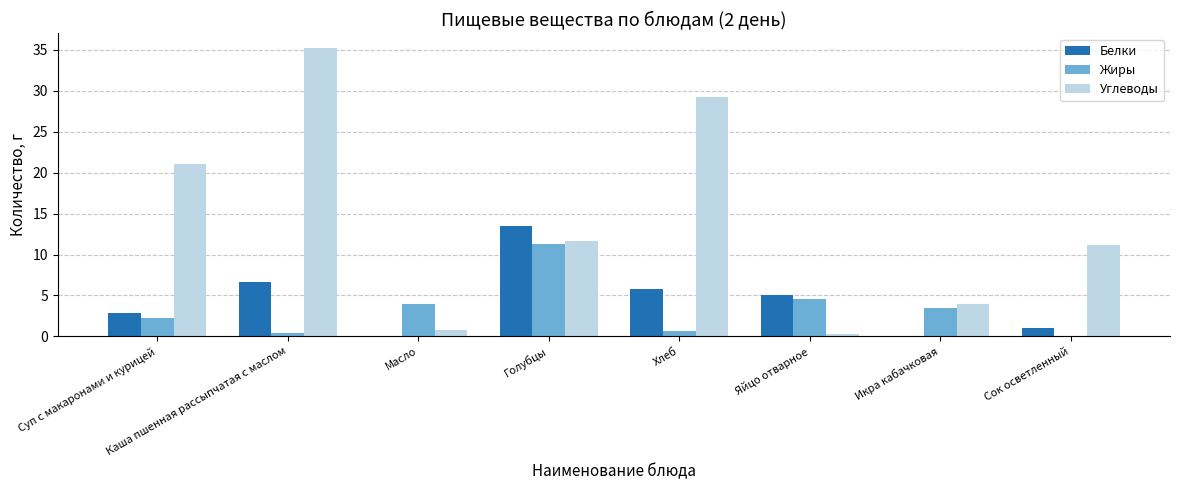

What is the sum of all Белки values?

34.9